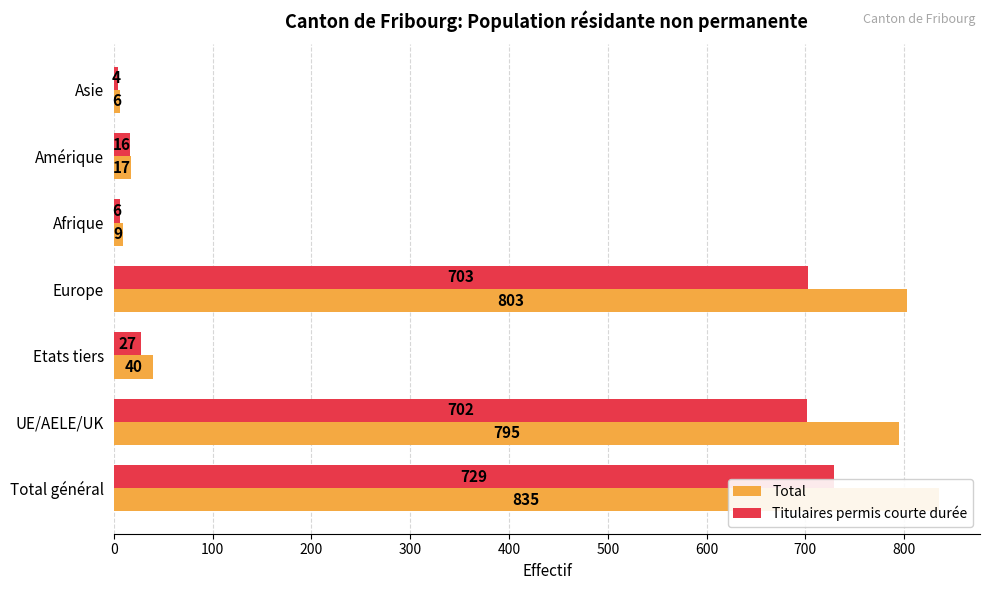

Between Amérique and Asie, which series saw the biggest shift?

Titulaires permis courte durée